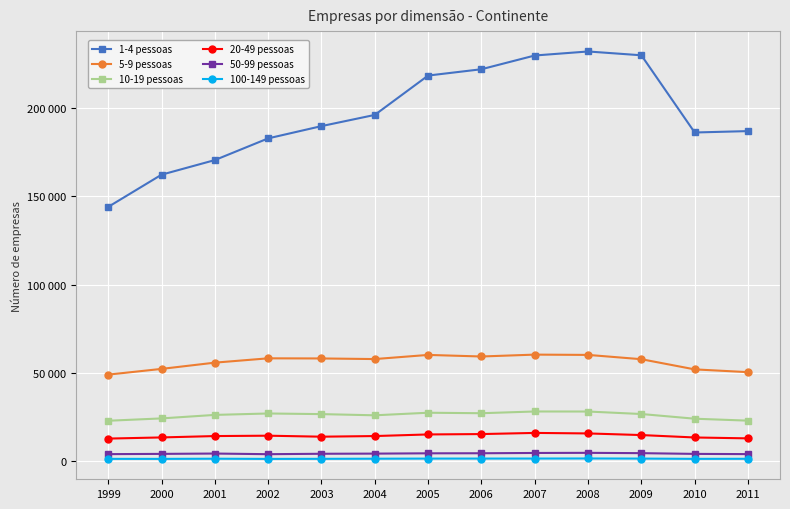

Which series has the largest range (max minus min)?

1-4 pessoas